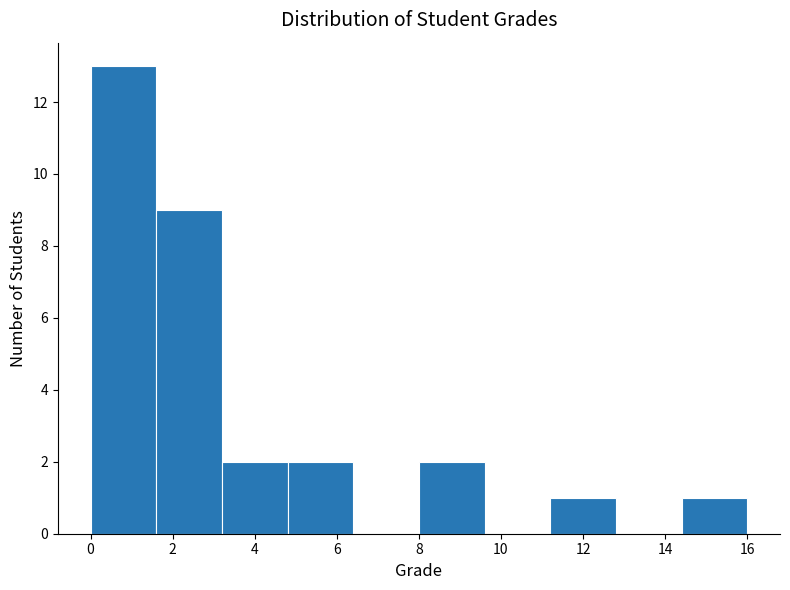

Reading left to right, transcribe this chart: for each bar, give the range it covers on the x-axis and its height. The values are not printed on the chart, so give them approximately, as read against the axis.

0.0 to 1.6: 13
1.6 to 3.2: 9
3.2 to 4.8: 2
4.8 to 6.4: 2
6.4 to 8.0: 0
8.0 to 9.6: 2
9.6 to 11.2: 0
11.2 to 12.8: 1
12.8 to 14.4: 0
14.4 to 16.0: 1